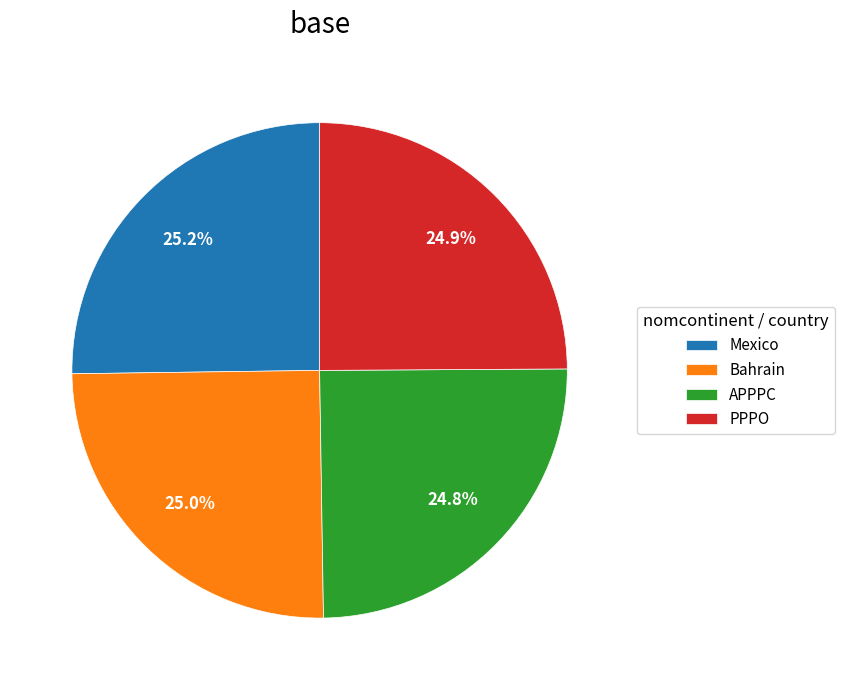

Does Mexico account for over 50% of the chart?

No